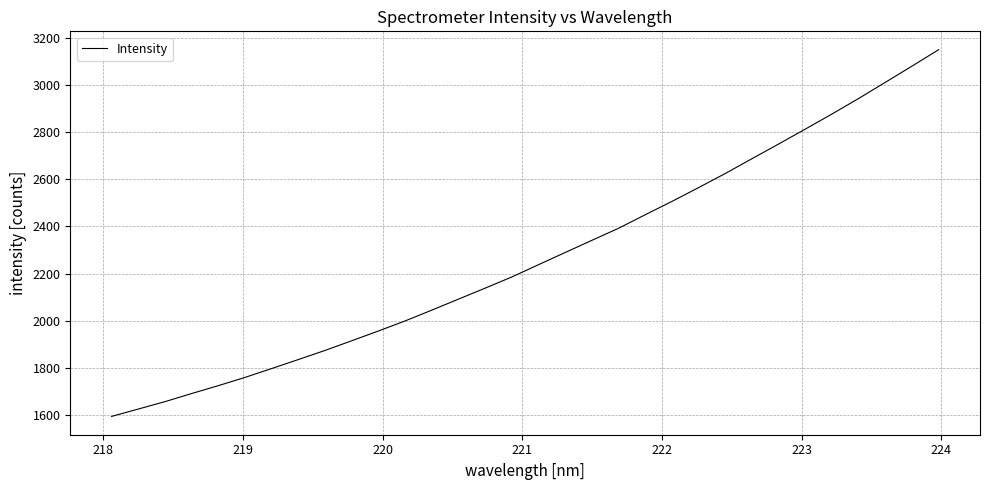

What is the difference between the maximum and minimum values?

1554.6